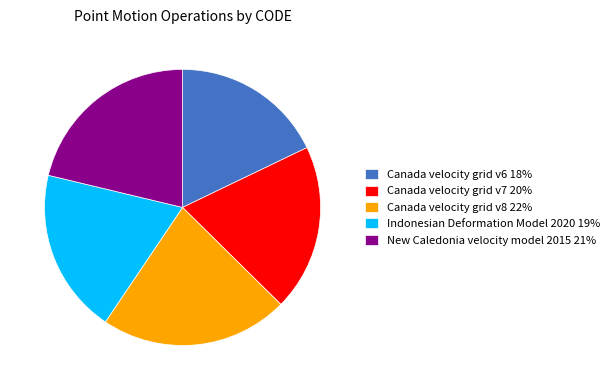

Which slice is the smallest?

Canada velocity grid v6